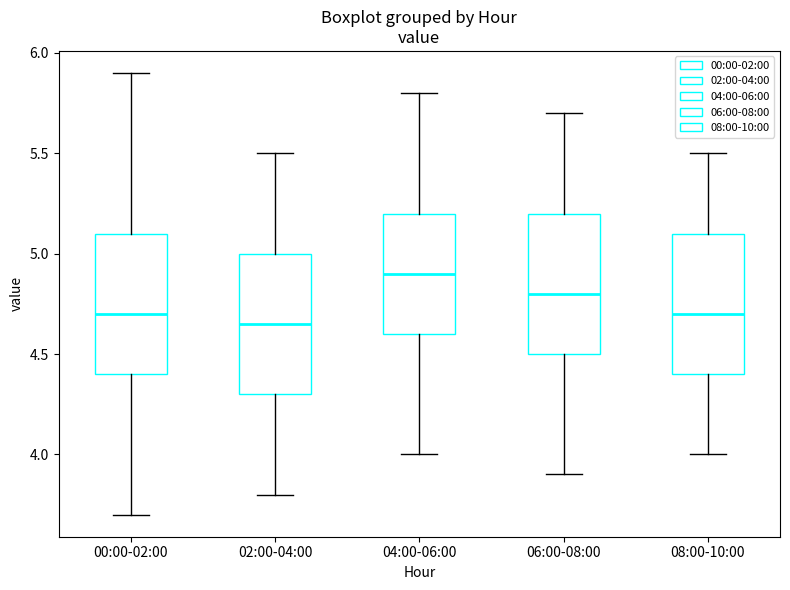

Reading left to right, read every box against the y-axis: the position of its median line, the range the box covers, and the ends of its whiskers. The values are not printed on the chart, so give them approximately, as read against the axis.

00:00-02:00: median 4.70, box 4.40 to 5.10, whiskers 3.70 to 5.90
02:00-04:00: median 4.65, box 4.30 to 5.00, whiskers 3.80 to 5.50
04:00-06:00: median 4.90, box 4.60 to 5.20, whiskers 4.00 to 5.80
06:00-08:00: median 4.80, box 4.50 to 5.20, whiskers 3.90 to 5.70
08:00-10:00: median 4.70, box 4.40 to 5.10, whiskers 4.00 to 5.50